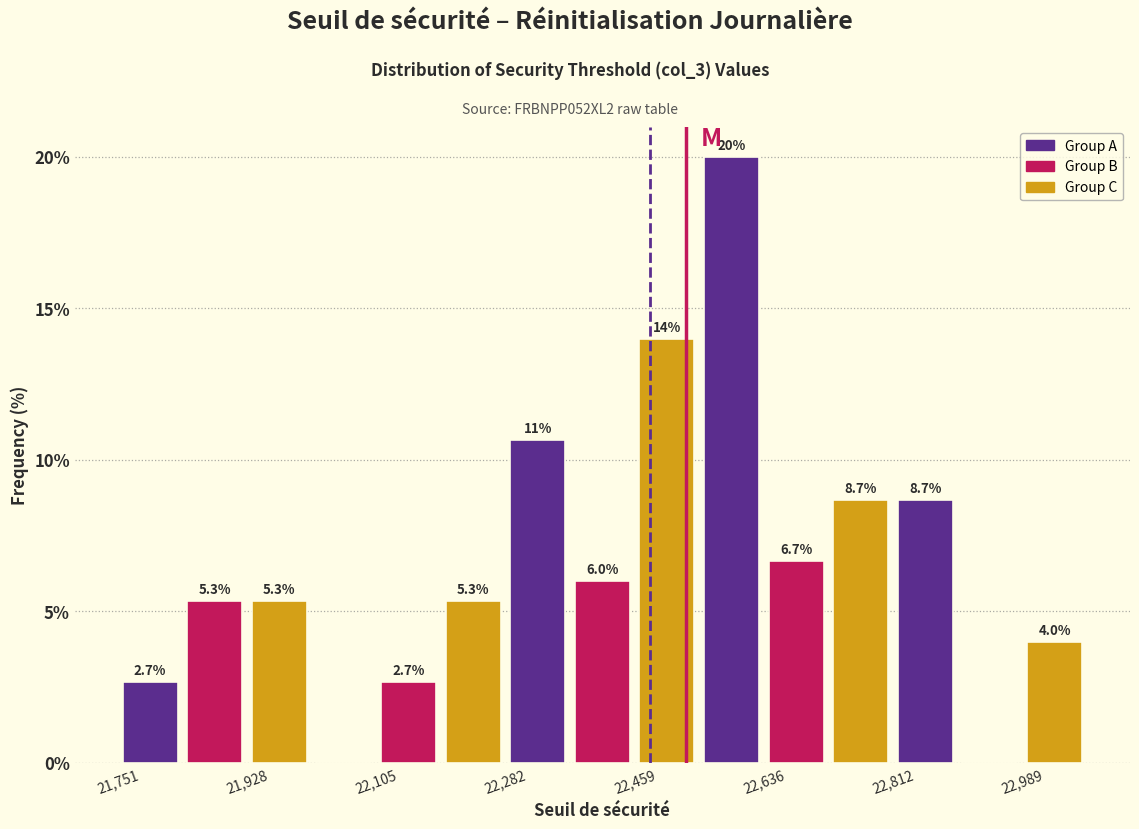

Which range on the x-axis has the tallest bar?

22540 to 22640